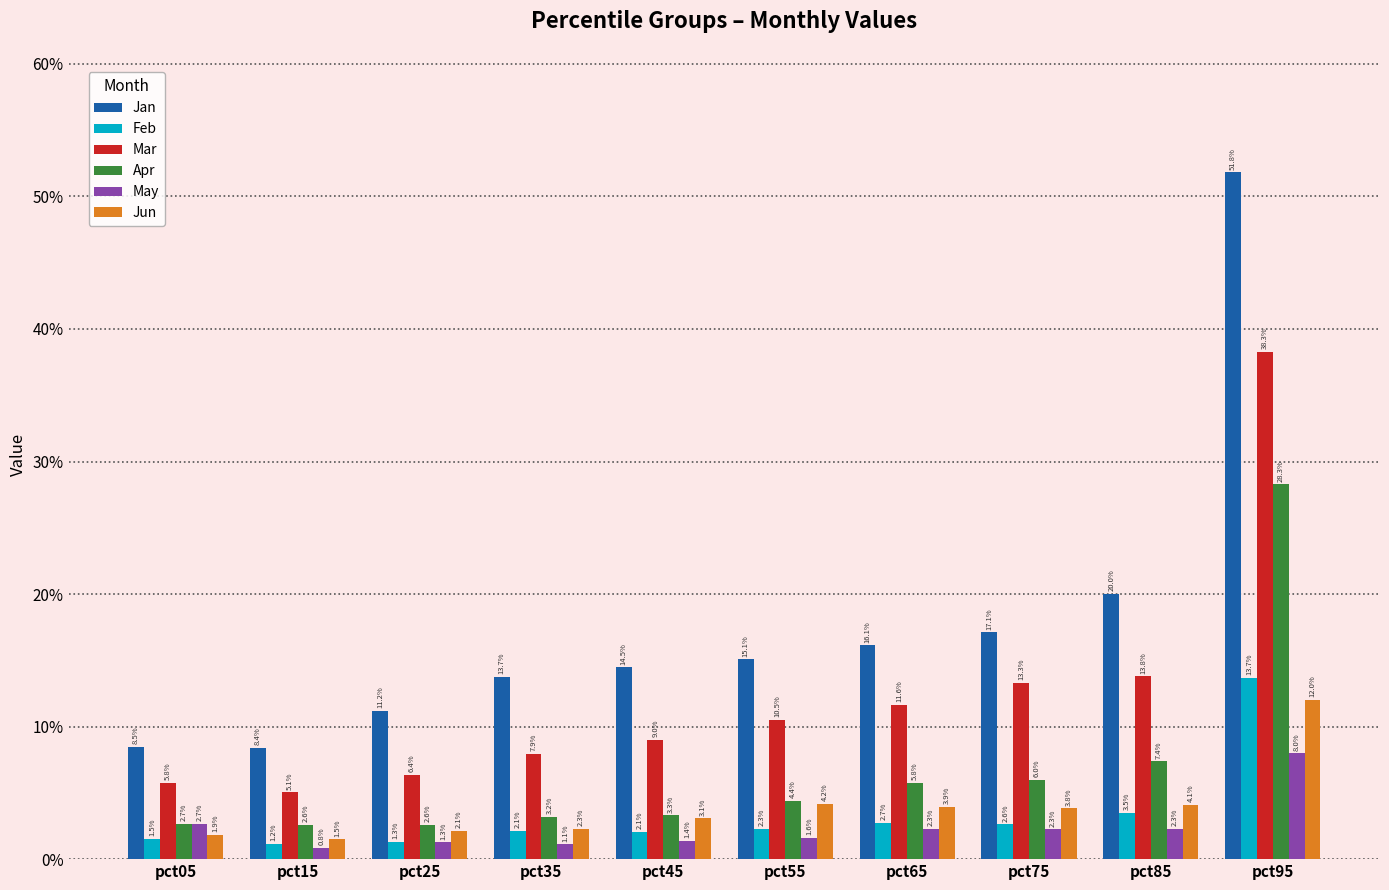

What is the sum of the Jun values at pct85 and pct95?

0.2